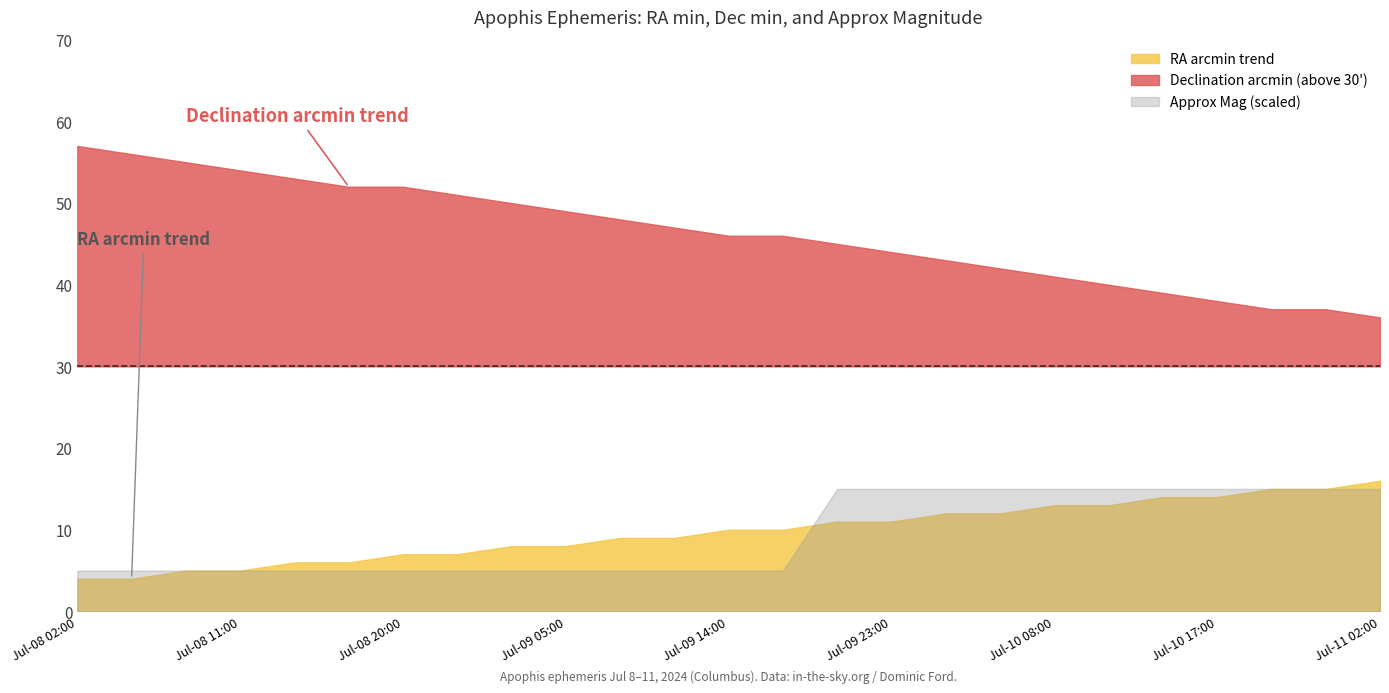

True or false: Approx_Mag has more than 0 interior local peaks.

False